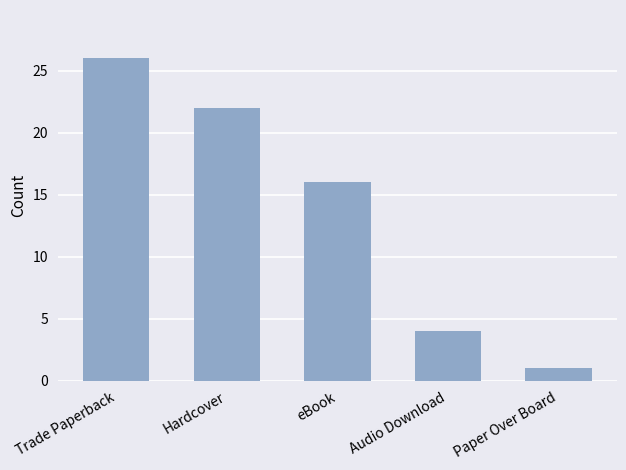

Reading left to right, transcribe all the data shown in this chart.

Trade Paperback=26	Hardcover=22	eBook=16	Audio Download=4	Paper Over Board=1